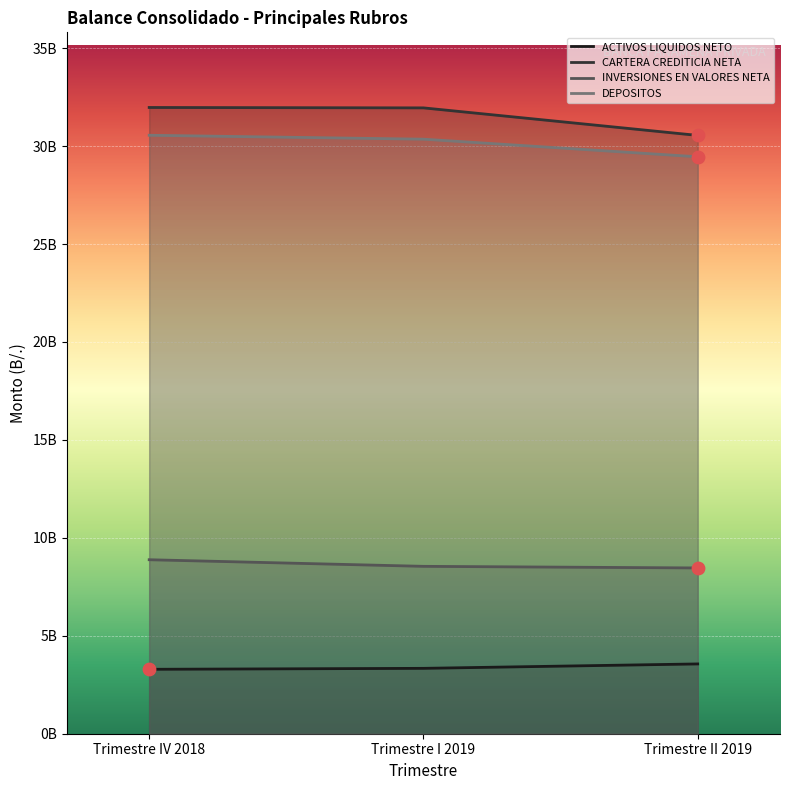

What is the total value across all series at Trimestre I 2019?

74192453400.3